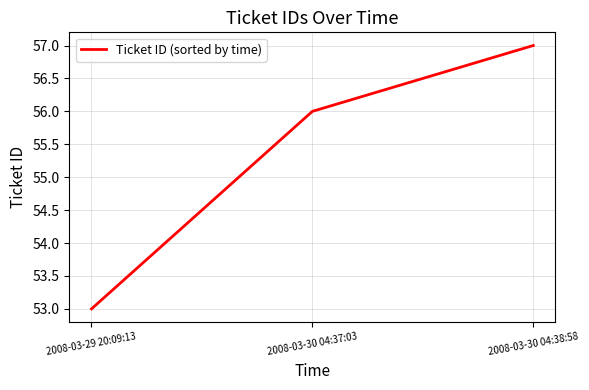

List the labels in order of value, smallest first.

2008-03-29 20:09:13, 2008-03-30 04:37:03, 2008-03-30 04:38:58